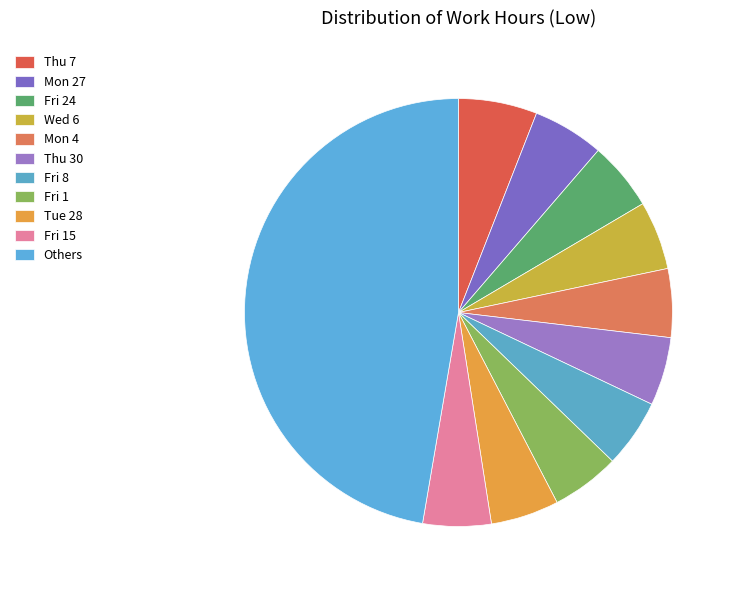

How many segments does this pie chart have?

11